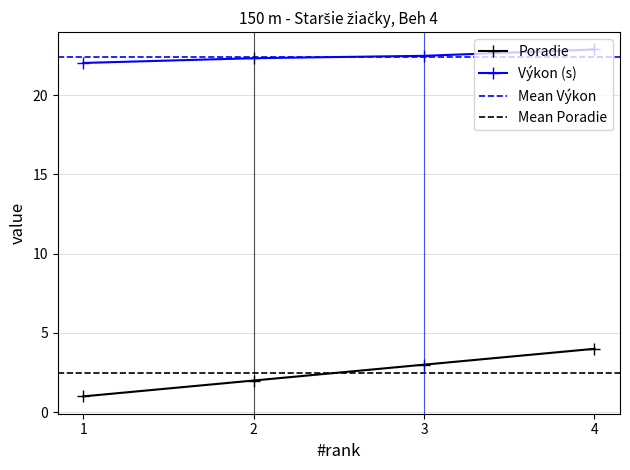

List the series in order of their peak value, lowest first.

Poradie, Výkon